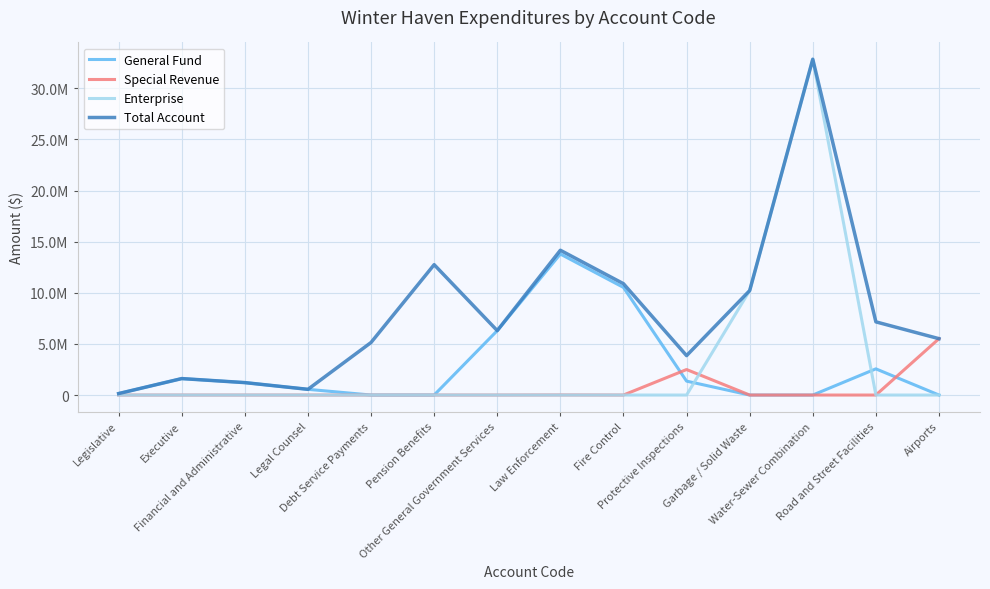

What are all the series names shown in the legend?

General Fund, Special Revenue, Enterprise, Total Account